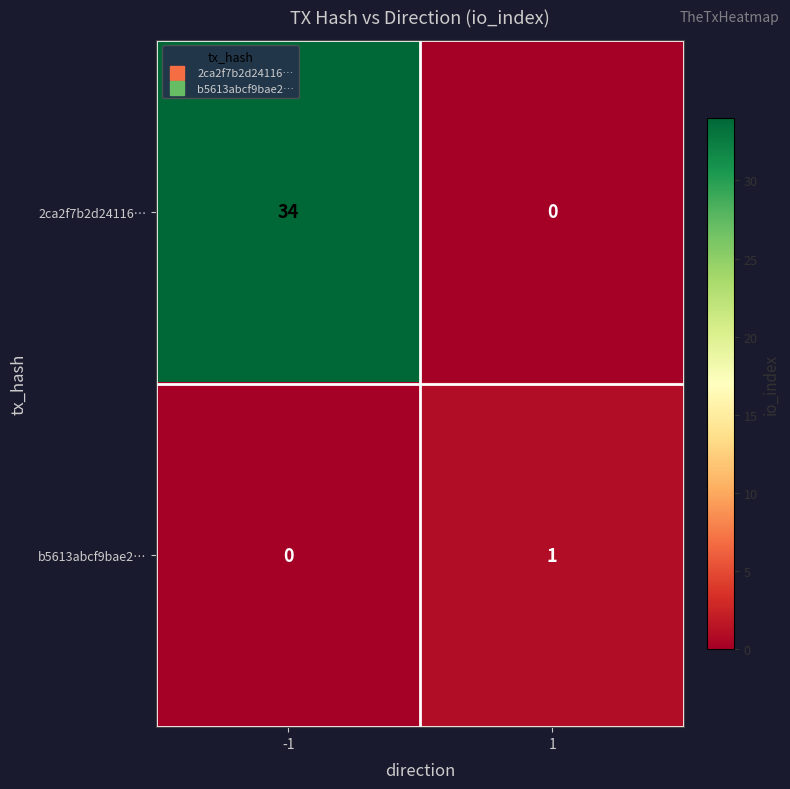

What is the greatest value displayed?

34